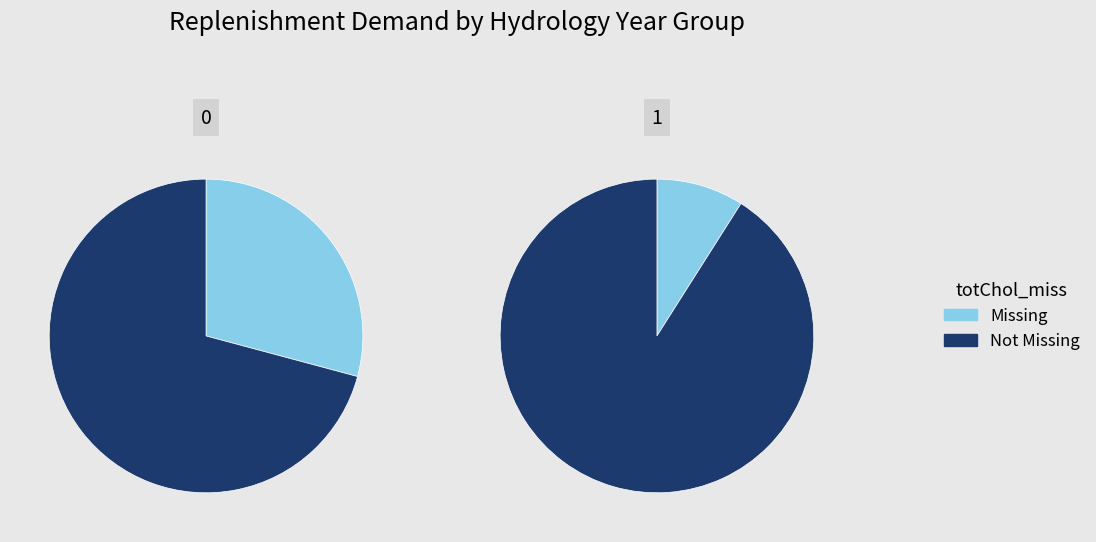

Which series has the largest range (max minus min)?

Not Missing